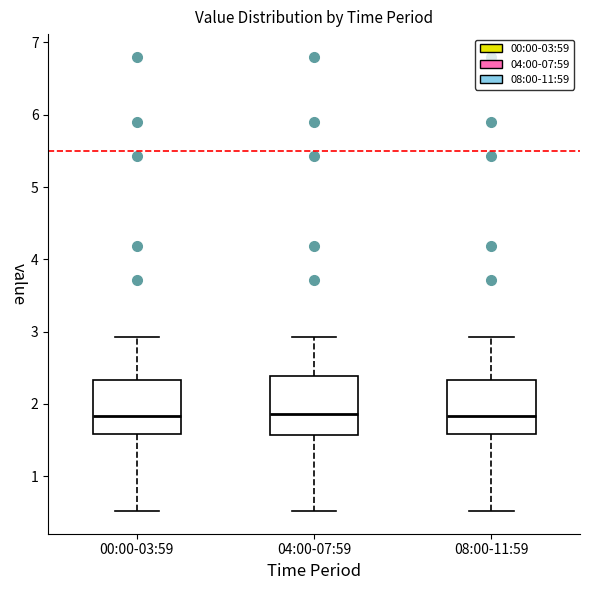

Reading left to right, transcribe this box plot: for each box, give where its median line is, the range the box spans, and where its two whiskers end, as read against the y-axis. The values are not printed on the chart, so give them approximately, as read against the axis.

00:00-03:59: median 1.8, box 1.6 to 2.3, whiskers 0.5 to 2.9
04:00-07:59: median 1.9, box 1.6 to 2.4, whiskers 0.5 to 2.9
08:00-11:59: median 1.8, box 1.6 to 2.3, whiskers 0.5 to 2.9